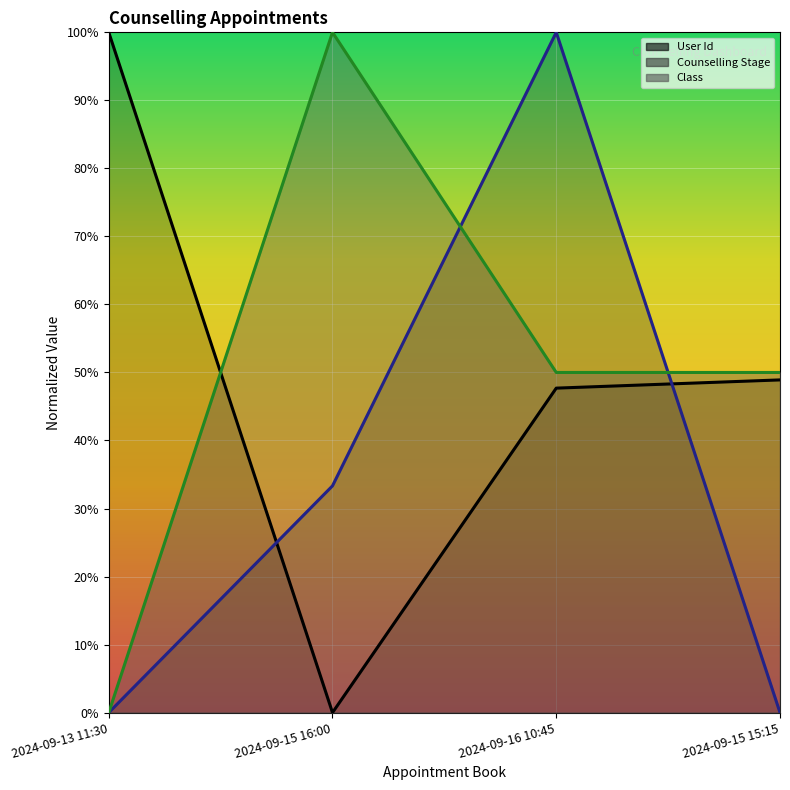

How many interior local peaks does the Class series have?

1